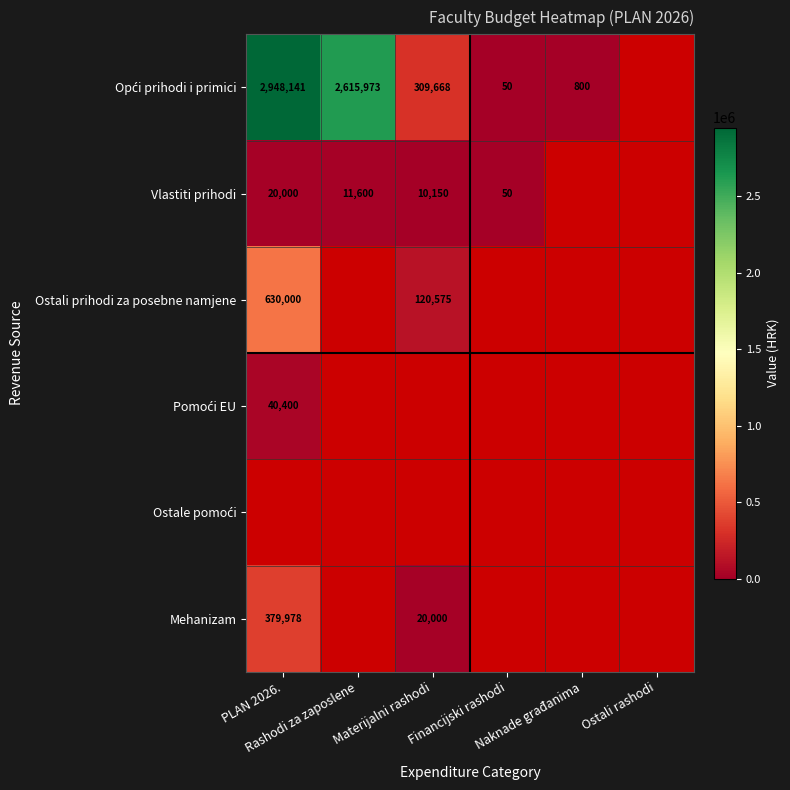

Is it true that Opći prihodi i primici equals 2615973.0 at Rashodi za zaposlene?

True